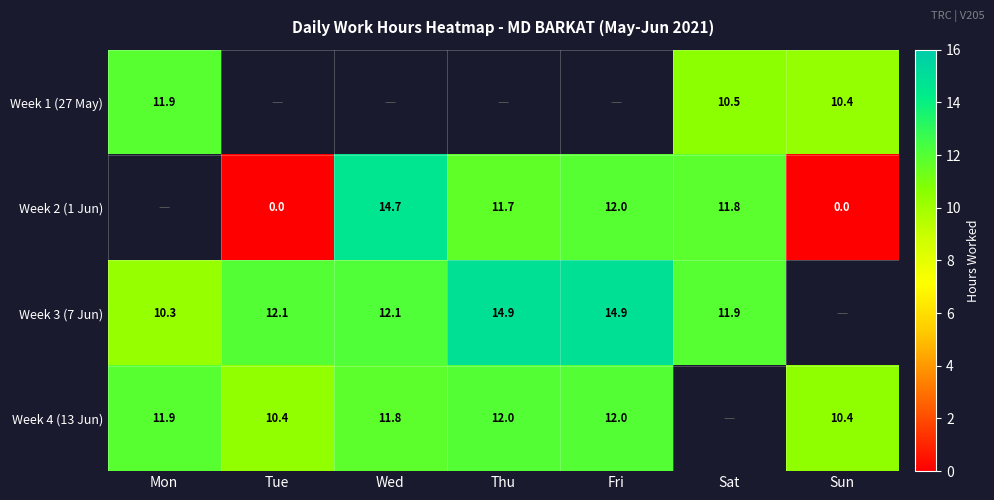

Is the value of Week 2 (1 Jun) at Thu greater than the value of Week 1 (27 May) at Sun?

Yes